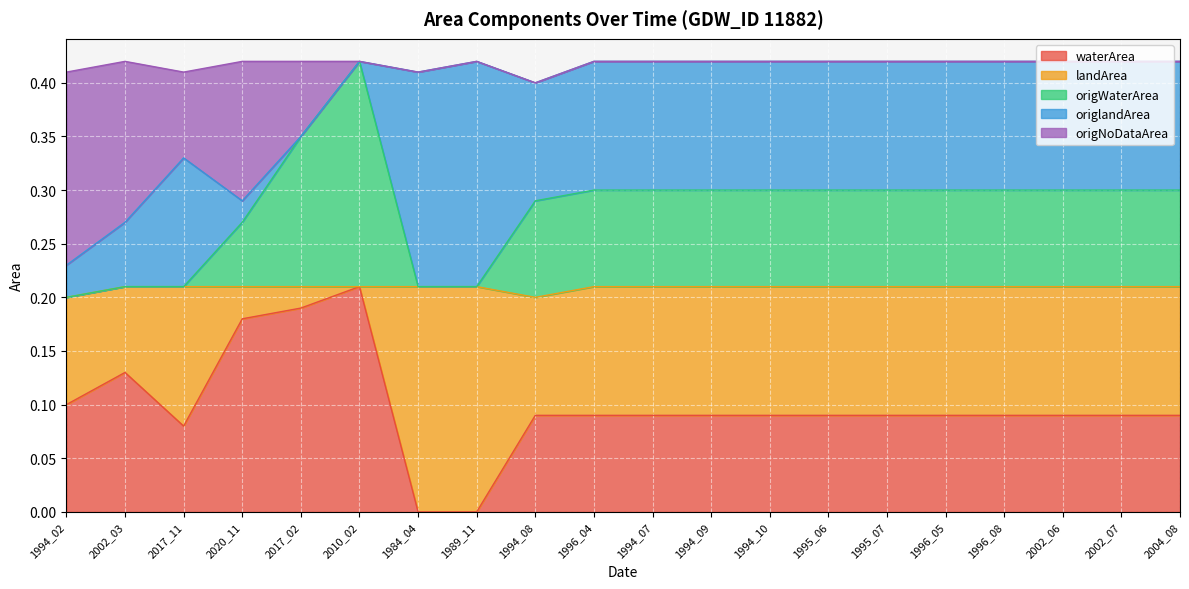

Is it true that waterArea equals 0.1 at 2010_02?

False